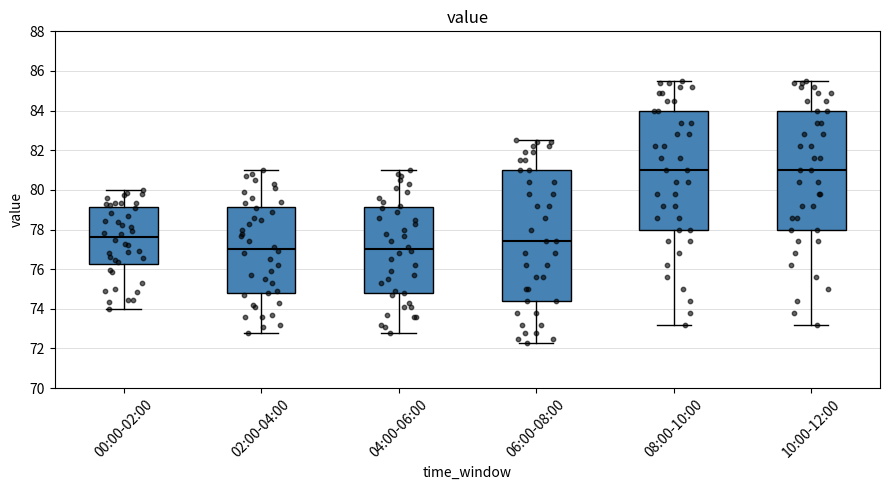

Which box is the tallest, from its lower edge to its upper edge?

06:00-08:00